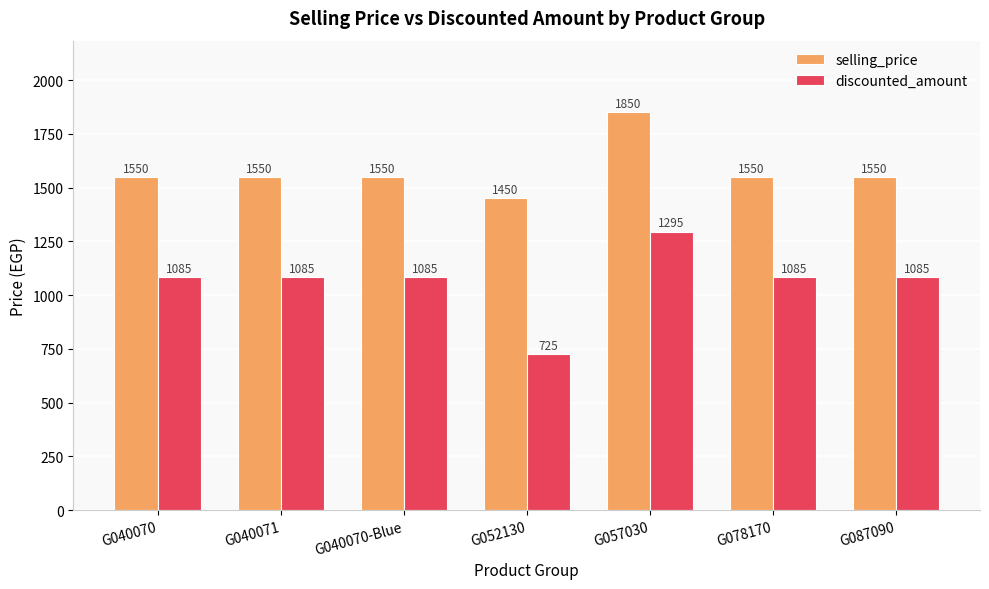

Reading left to right, list all the values displayed in this chart.

selling_price: G040070=1550	G040071=1550	G040070-Blue=1550	G052130=1450	G057030=1850	G078170=1550	G087090=1550
discounted_amount: G040070=1085	G040071=1085	G040070-Blue=1085	G052130=725	G057030=1295	G078170=1085	G087090=1085